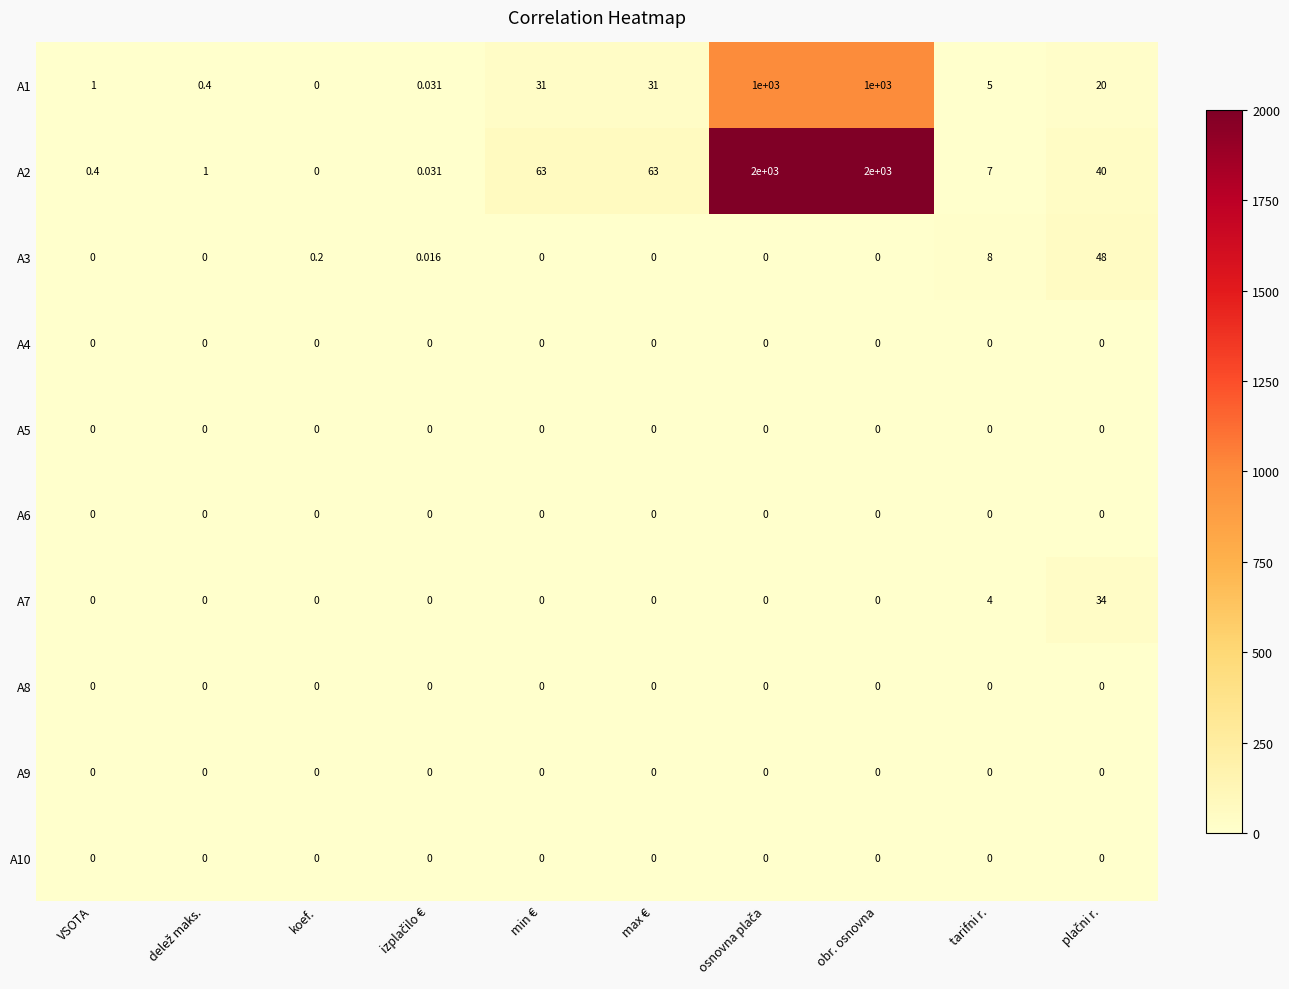

Which category has the lowest value in the A1 series?

koef.